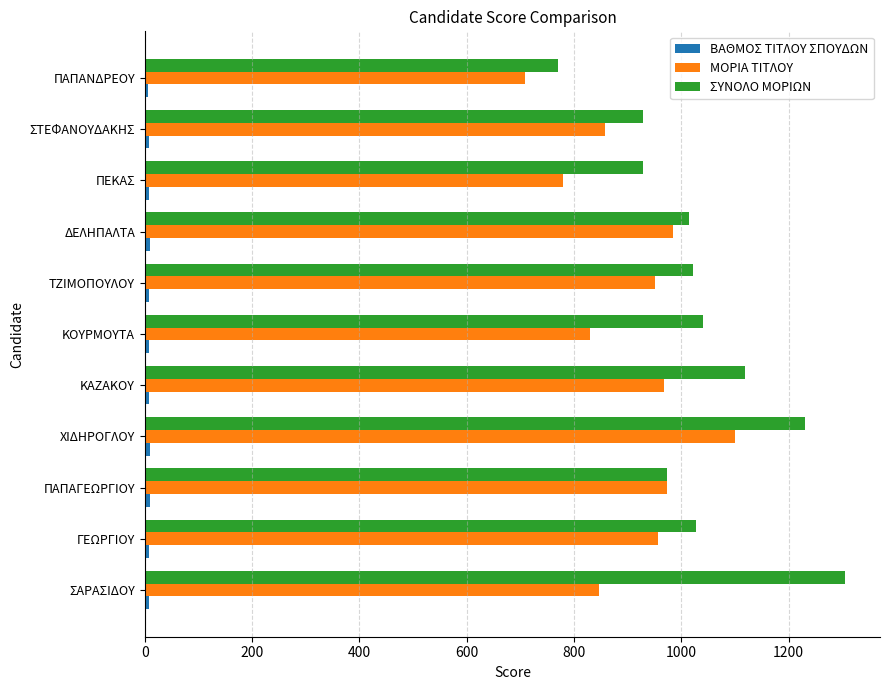

What is the average value of the ΜΟΡΙΑ ΤΙΤΛΟΥ series?

905.3